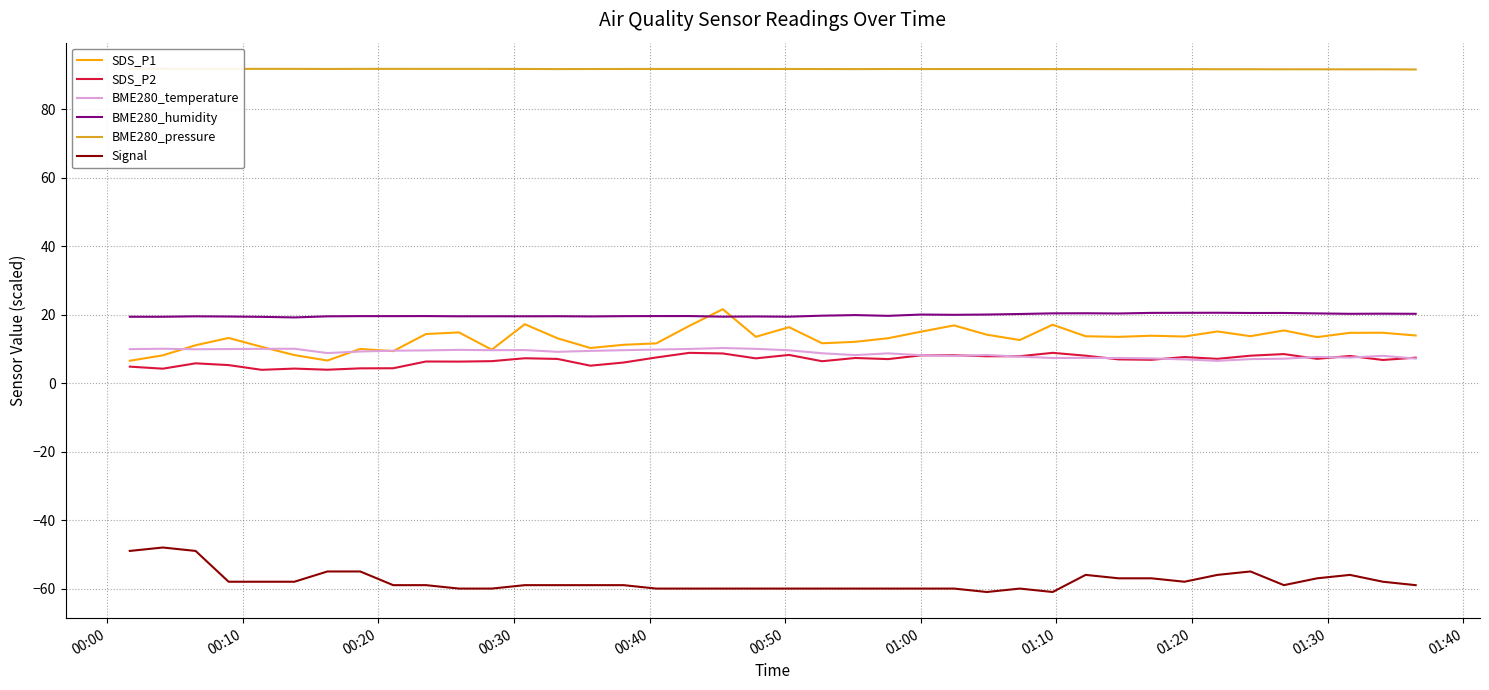

At how many categories does at least one series exceed -5?

40